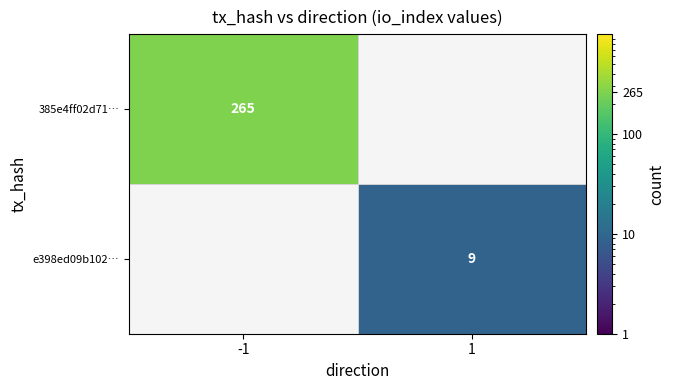

True or false: e398ed09b102… has a value of 9 at 1.

True